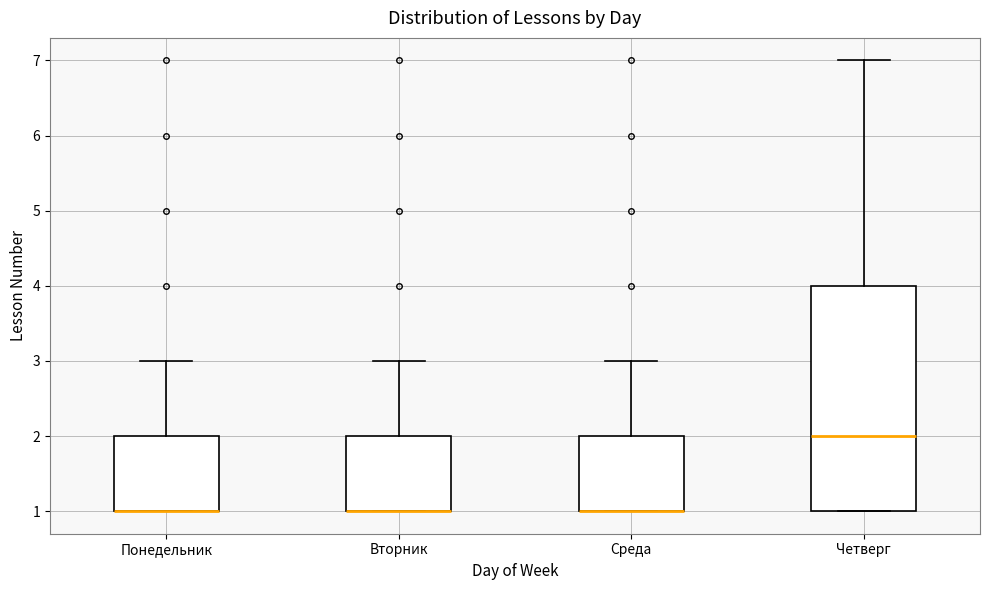

Reading left to right, transcribe this box plot: for each box, give where its median line is, the range the box spans, and where its two whiskers end, as read against the y-axis. The values are not printed on the chart, so give them approximately, as read against the axis.

Понедельник: median 1 (drawn on the box's lower edge), box 1 to 2, whiskers 1 to 3
Вторник: median 1 (drawn on the box's lower edge), box 1 to 2, whiskers 1 to 3
Среда: median 1 (drawn on the box's lower edge), box 1 to 2, whiskers 1 to 3
Четверг: median 2, box 1 to 4, whiskers 1 to 7